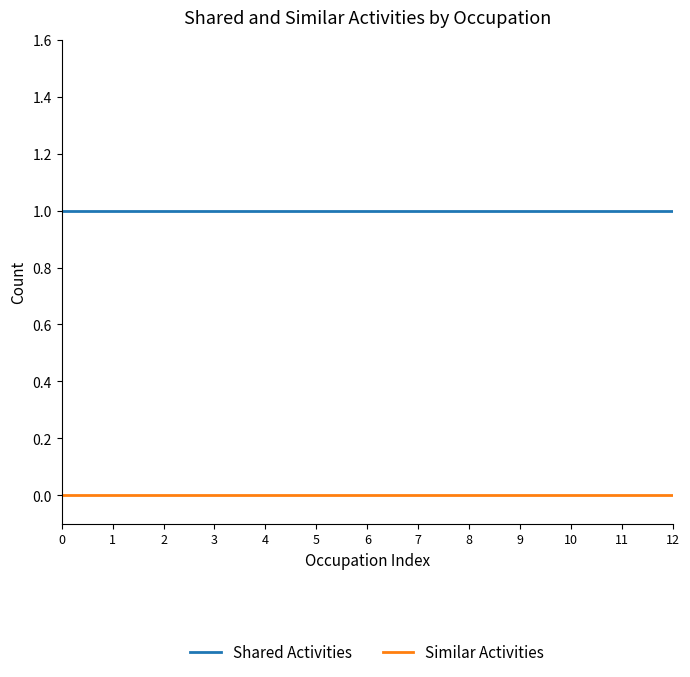

Rank the series at 11 from highest to lowest value.

Shared Activities, Similar Activities